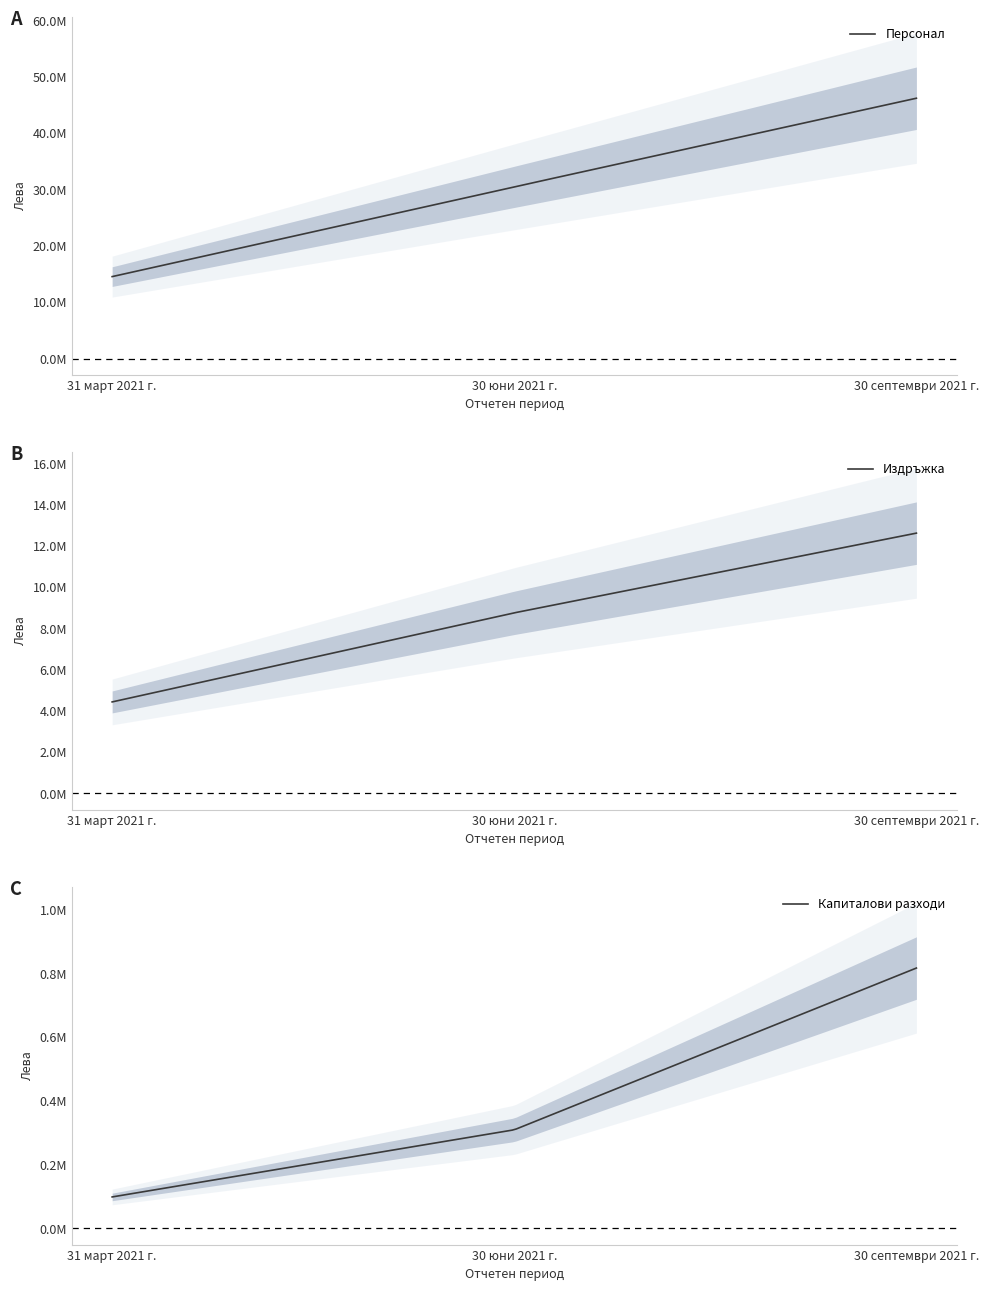

Which series has the largest total across all categories?

Персонал